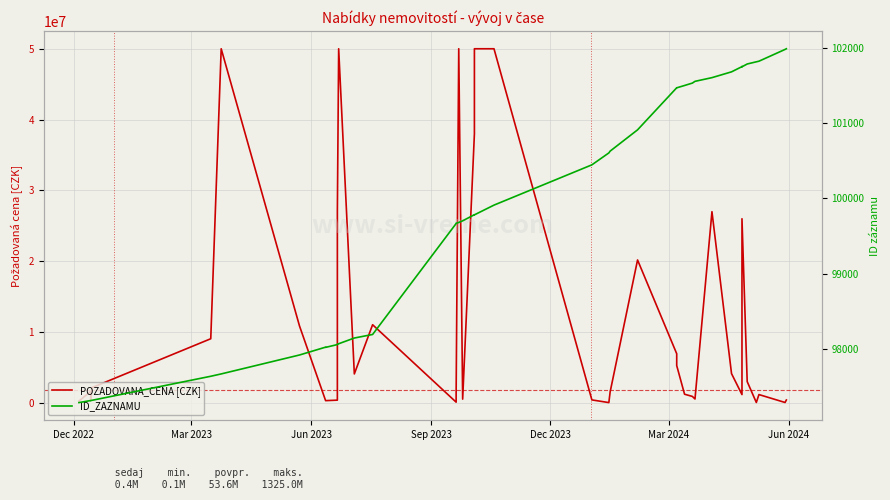

At how many categories does at least one series exceed 45622490?

5